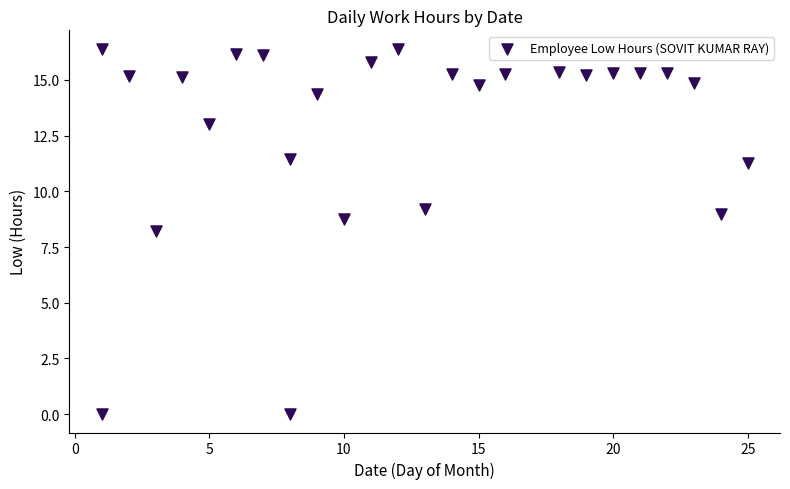

What Y value in the scatter plot is closest to 8?

8.2